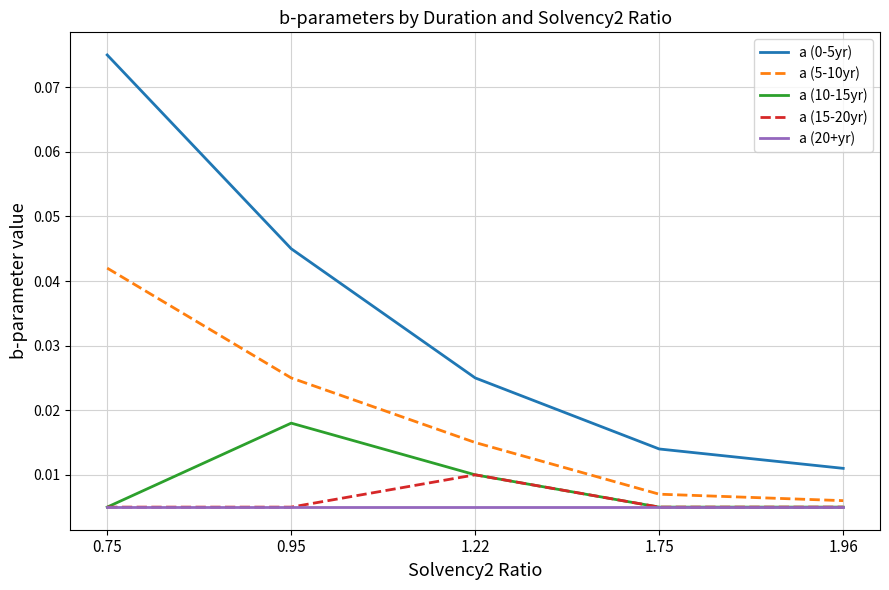

What is the sum of all a (0-5yr) values?

0.2